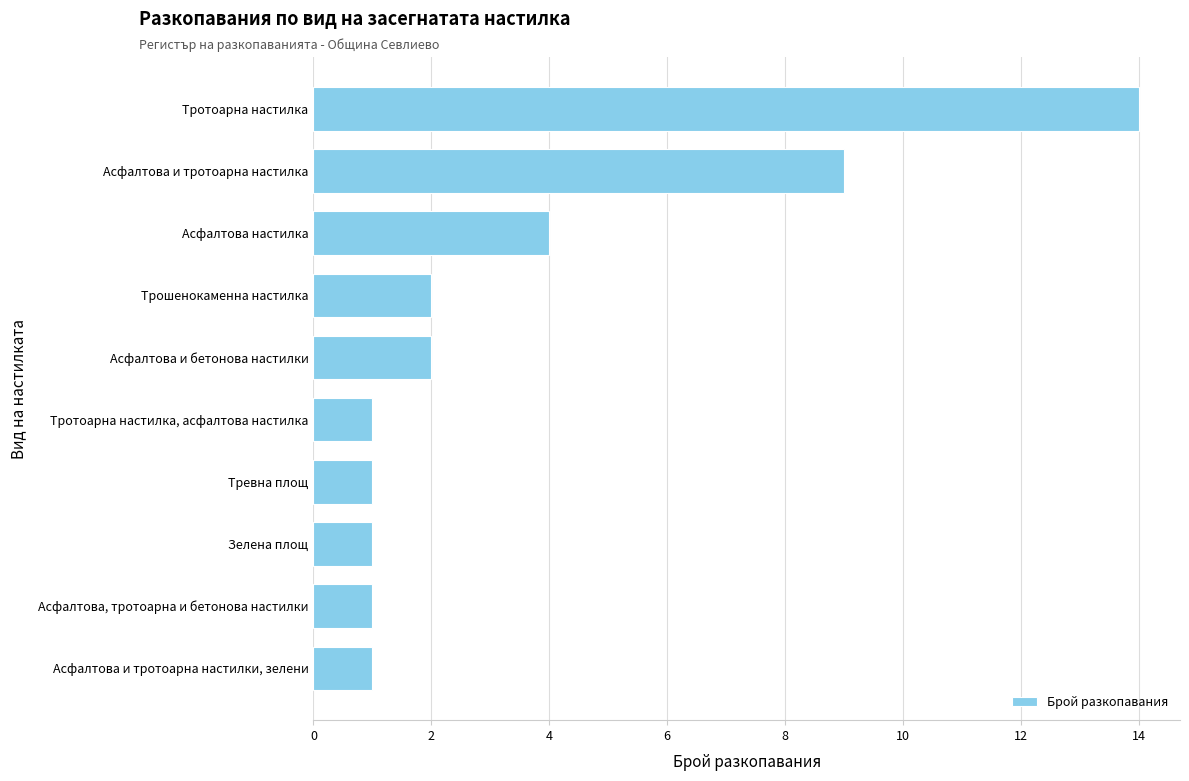

Reading top to bottom, extract all data points from this chart.

14	9	4	2	2	1	1	1	1	1